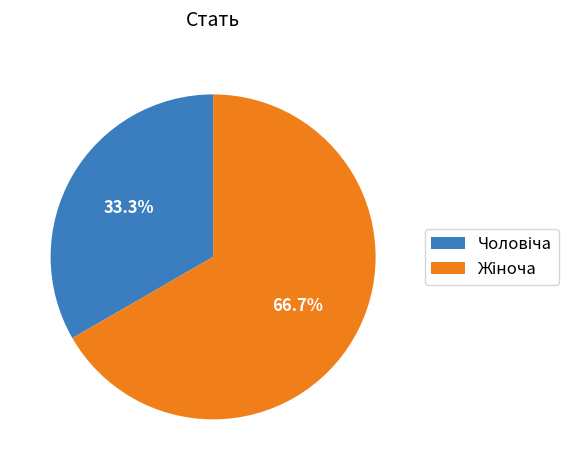

Does any single category account for the majority?

Yes